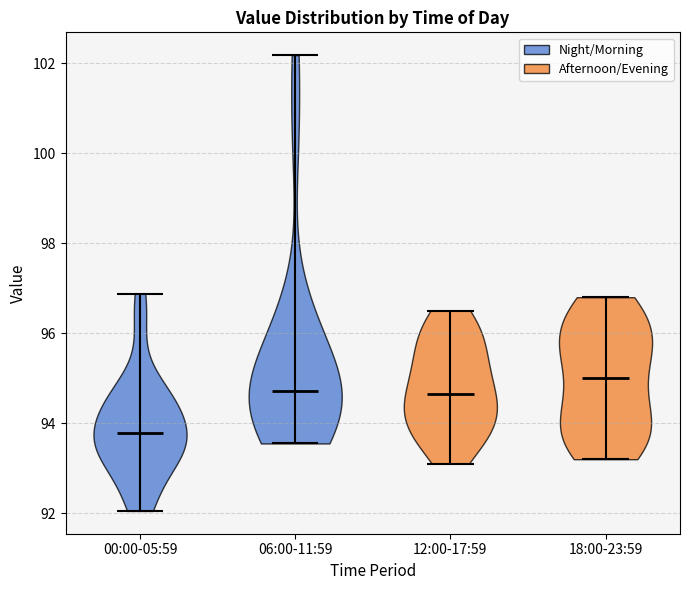

Which violin has the lowest median line?

00:00-05:59